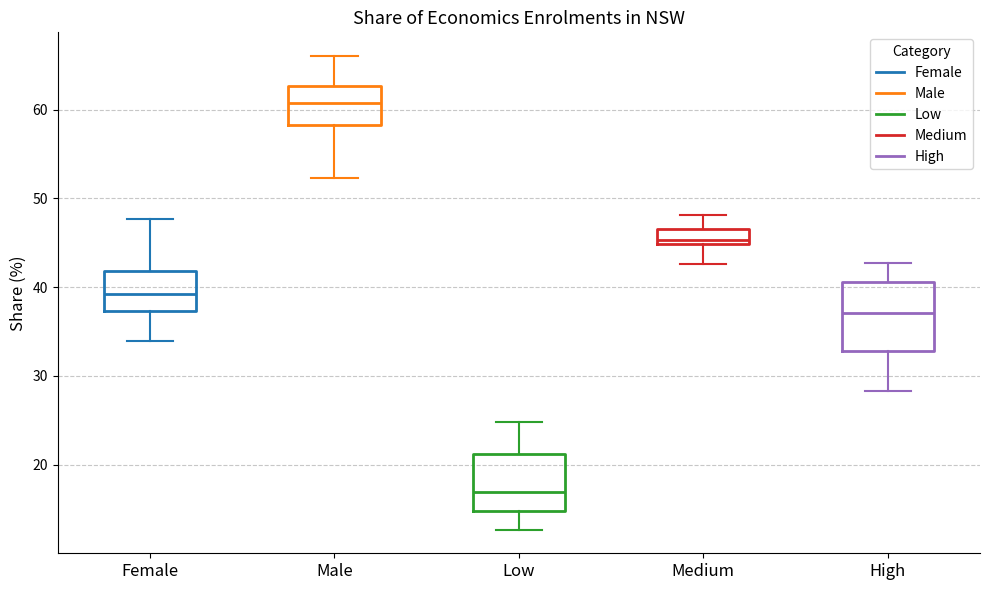

Where is the lower edge of the box for High on the y-axis? The values are not printed on the chart, so give them approximately, as read against the axis.

33